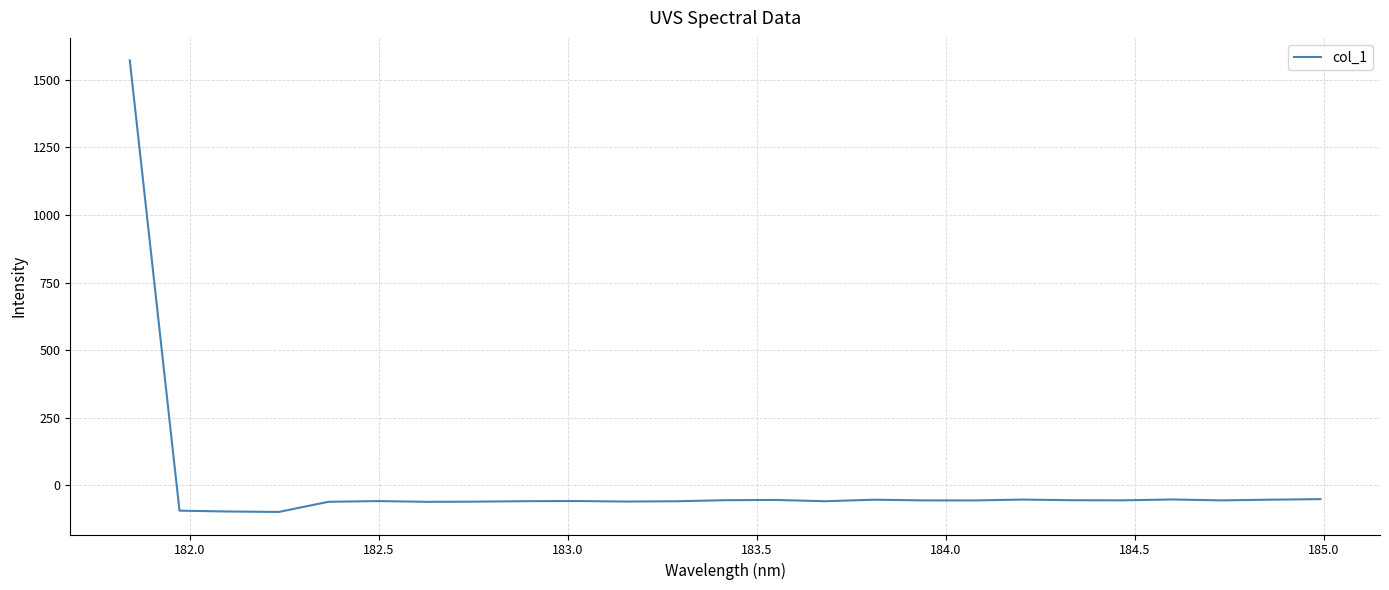

What is the average value?

3.8